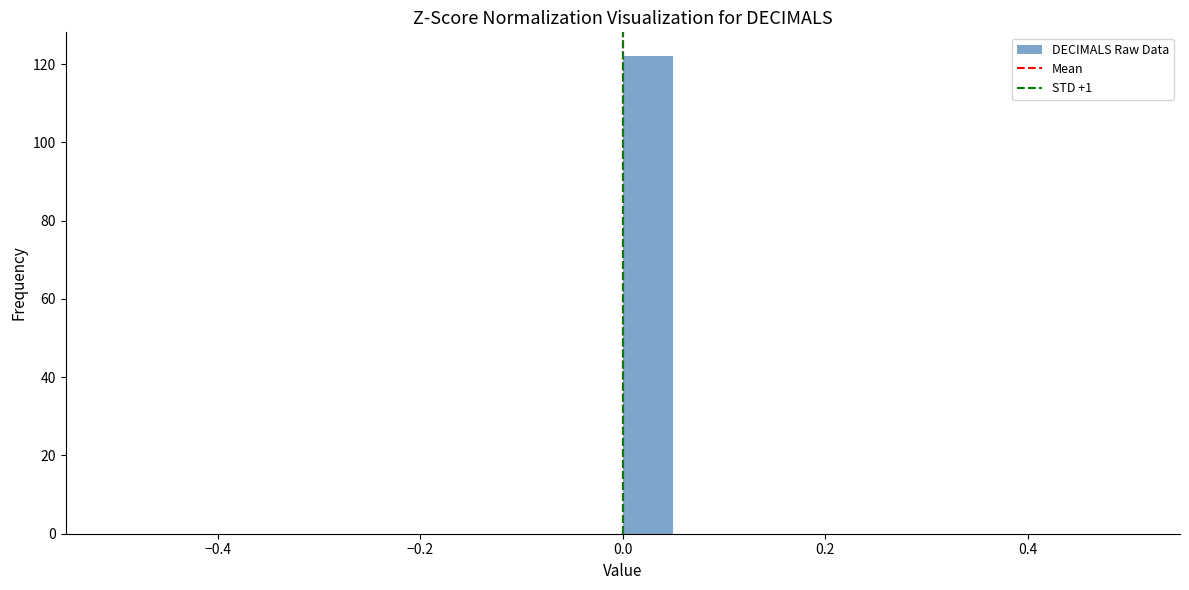

Read against the x-axis, roughly where is the centre of the tallest bar?

0.02